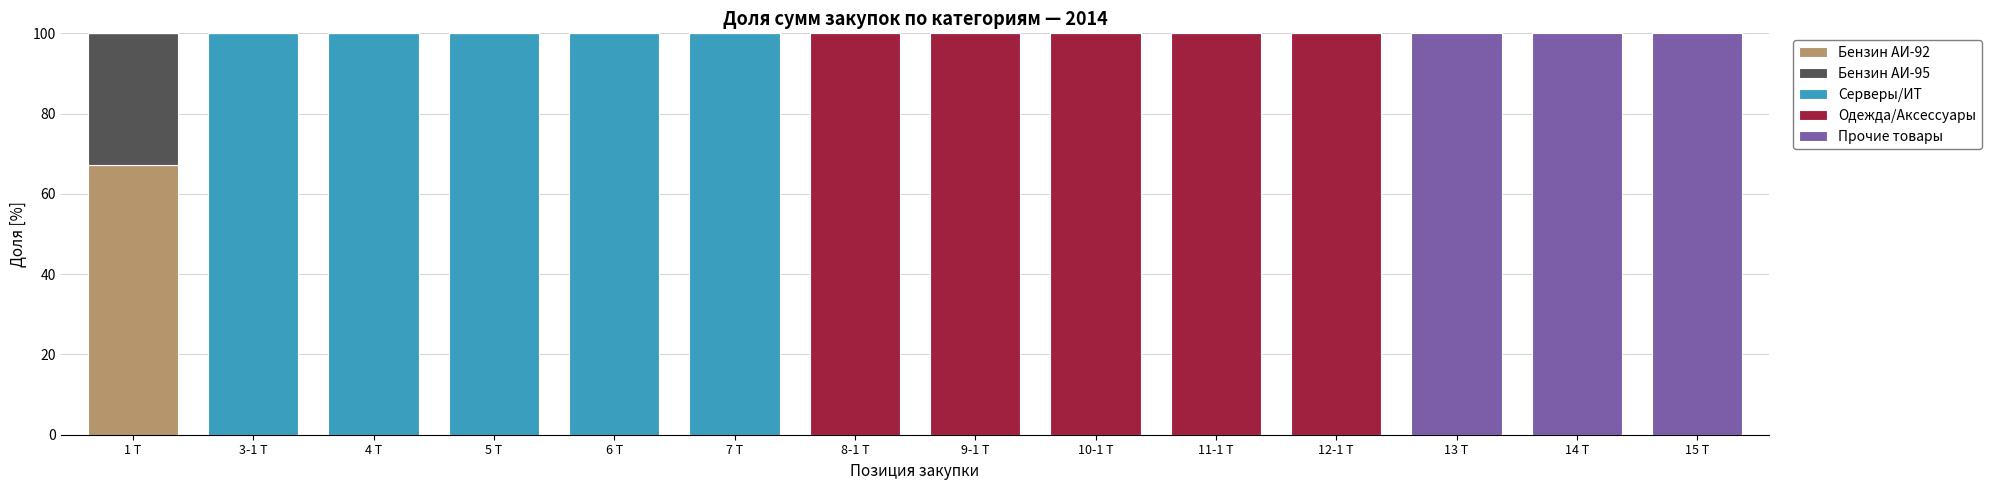

What is the total value across all series at 14 Т?

100.0